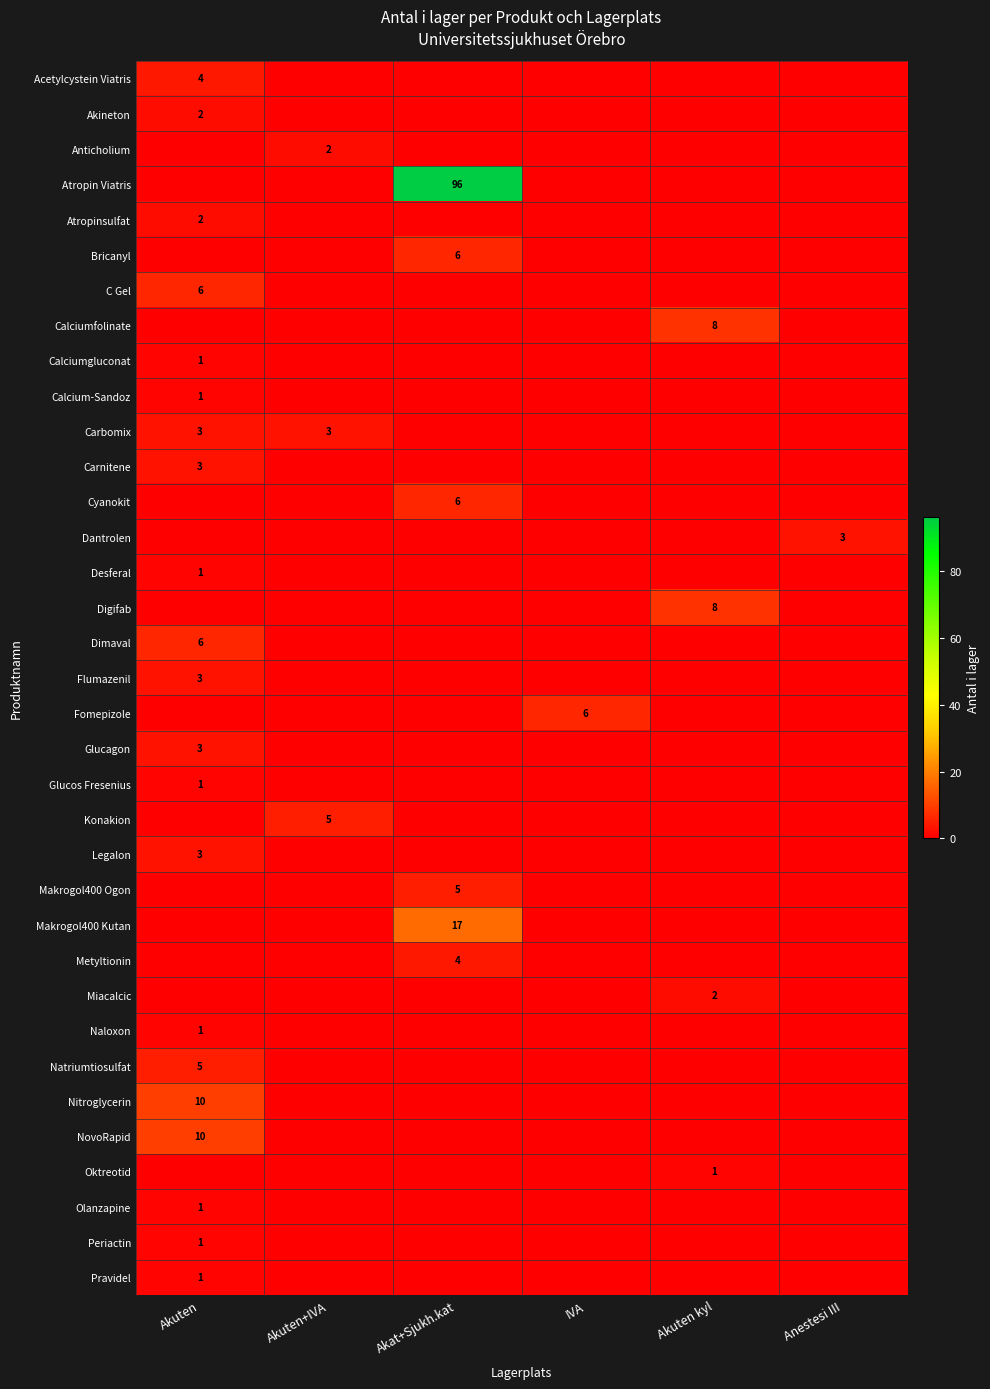

List the series in order of their peak value, highest first.

Atropin Viatris, Makrogol400 Kutan, Nitroglycerin, NovoRapid, Calciumfolinate, Digifab, Bricanyl, C Gel, Cyanokit, Dimaval, Fomepizole, Konakion, Makrogol400 Ogon, Natriumtiosulfat, Acetylcystein Viatris, Metyltionin, Carbomix, Carnitene, Dantrolen, Flumazenil, Glucagon, Legalon, Akineton, Anticholium, Atropinsulfat, Miacalcic, Calciumgluconat, Calcium-Sandoz, Desferal, Glucos Fresenius, Naloxon, Oktreotid, Olanzapine, Periactin, Pravidel